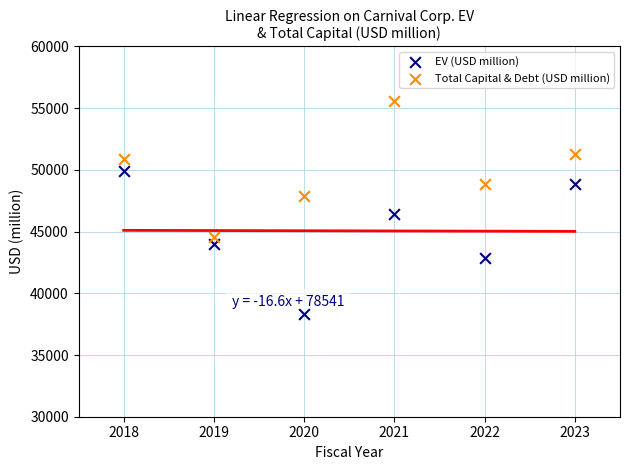

What are all the series names shown in the legend?

EV (USD million), Total Capital & Debt (USD million)